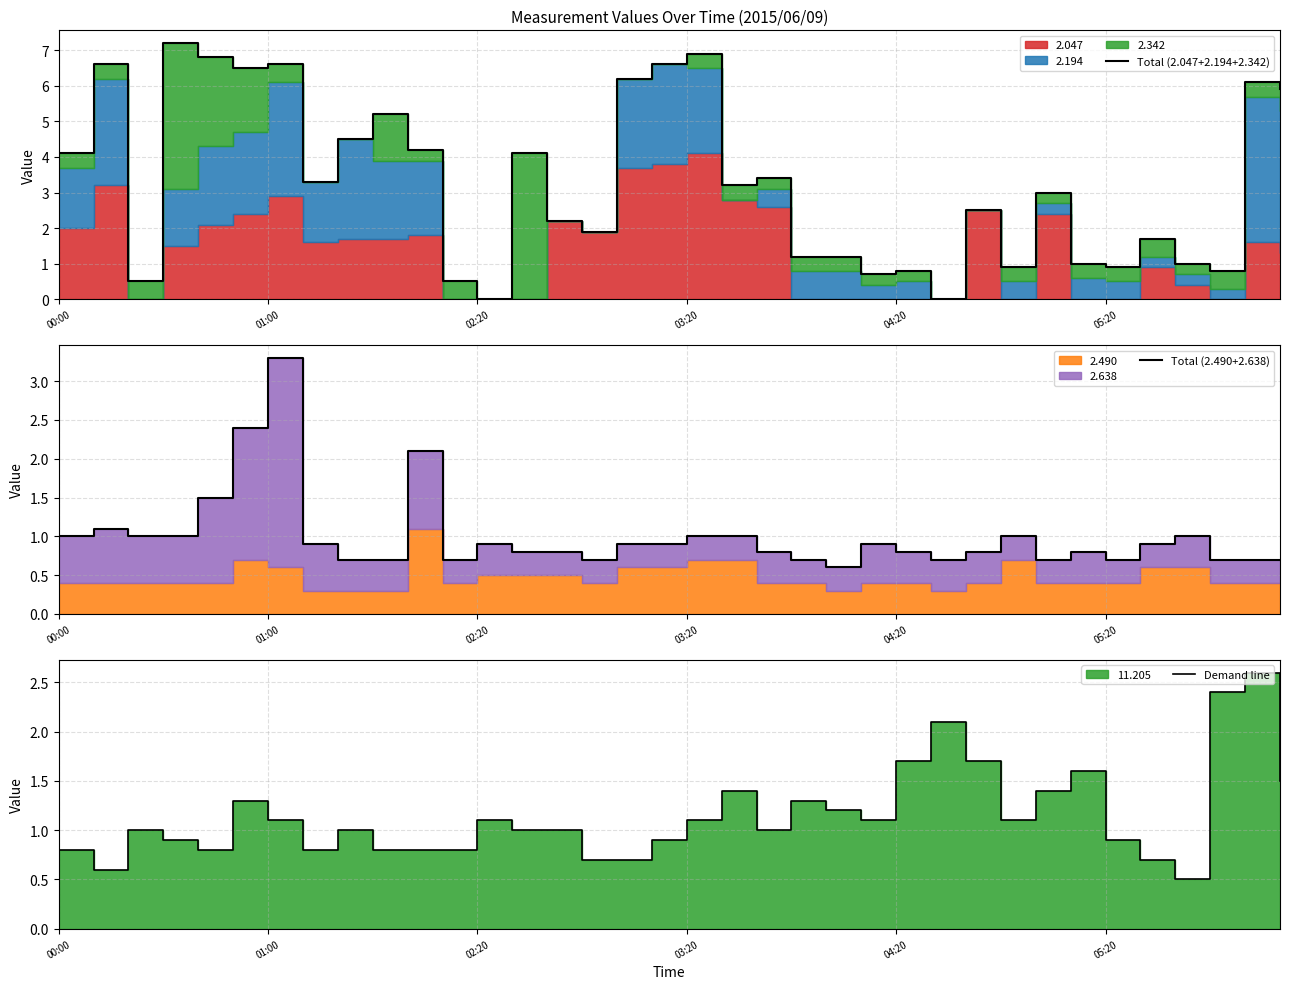

At which category is the sum across all series the highest?

01:00